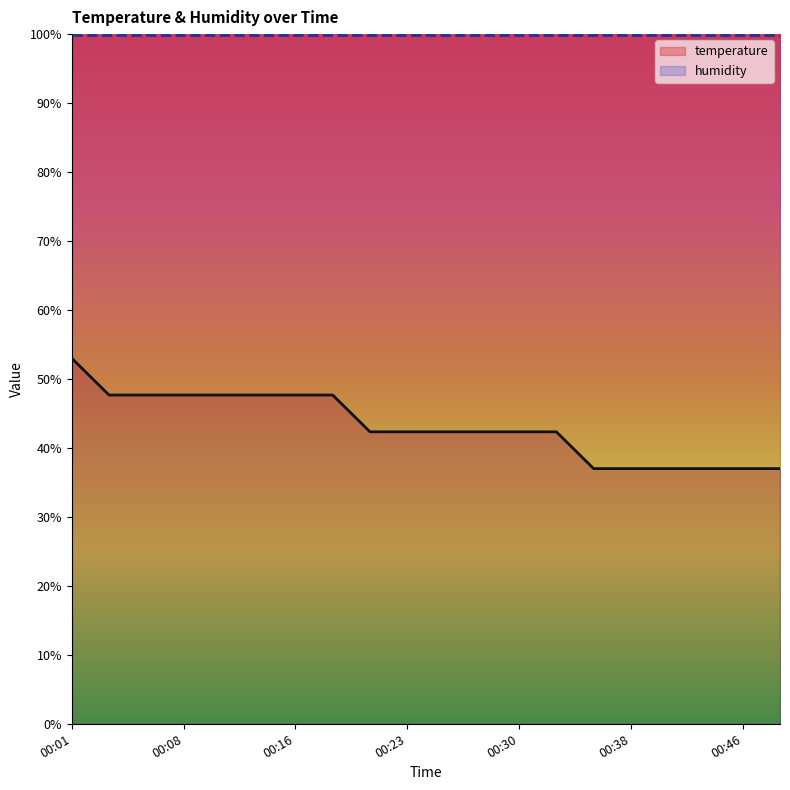

Is it true that the value at 00:21 is 13.2?

False